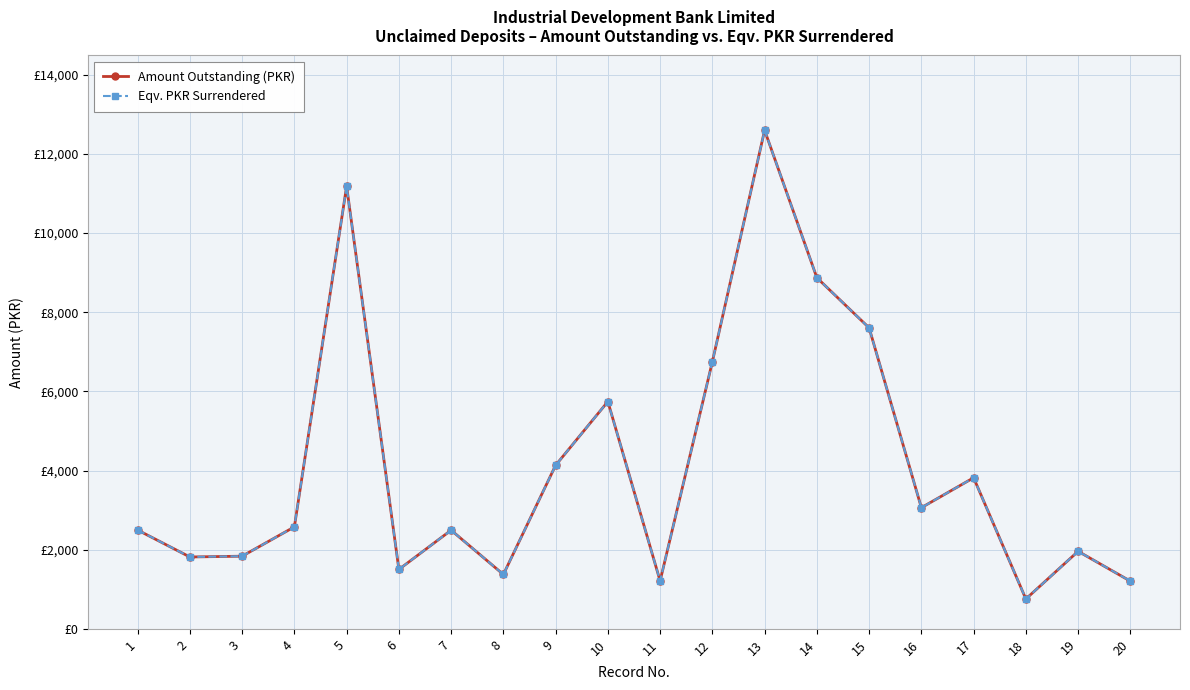

What are all the series names shown in the legend?

Amount Outstanding (PKR), Eqv. PKR Surrendered